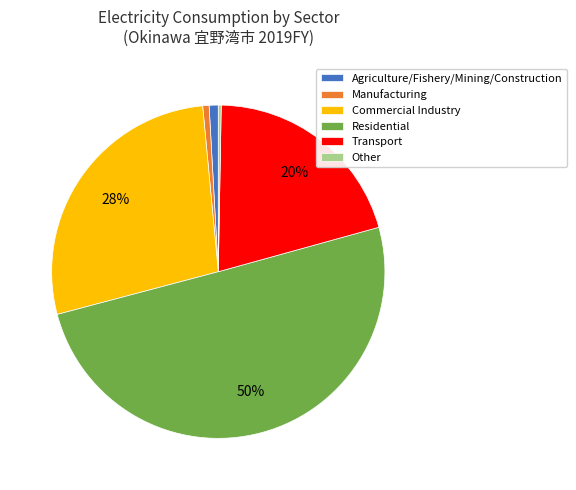

Count the number of slices in the pie.

6